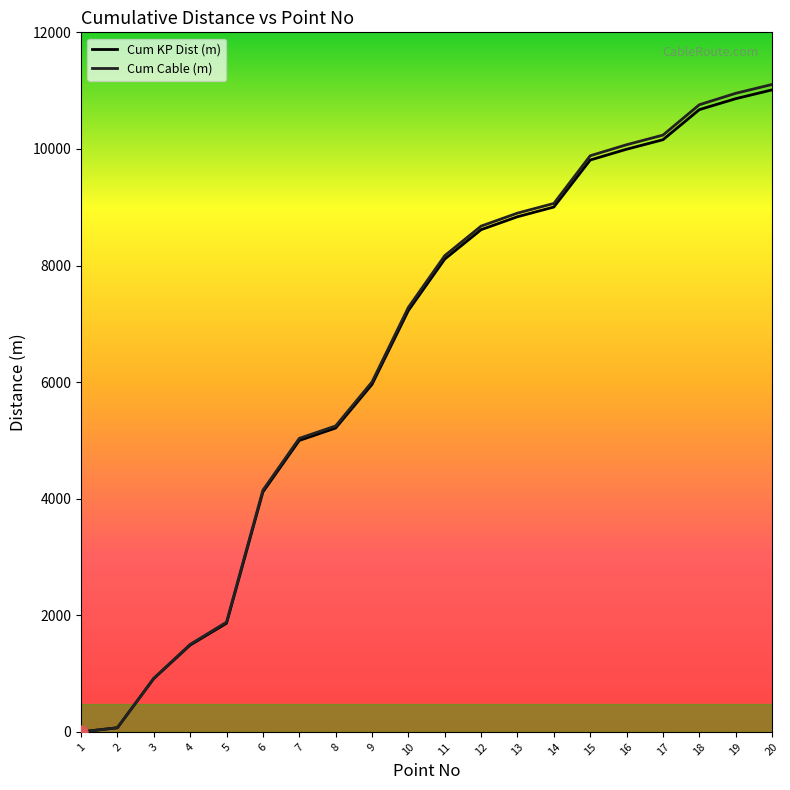

Is the value of Cum Cable (m) at 7 greater than the value of Cum KP Dist (m) at 20?

No